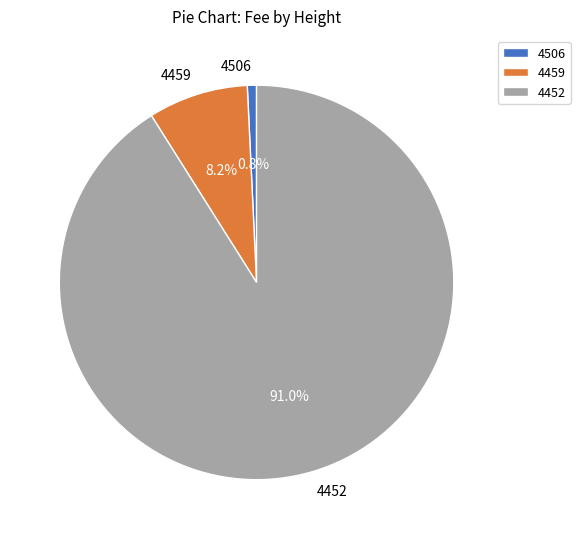

Combined, do 4459 and 4506 account for over 50%?

No